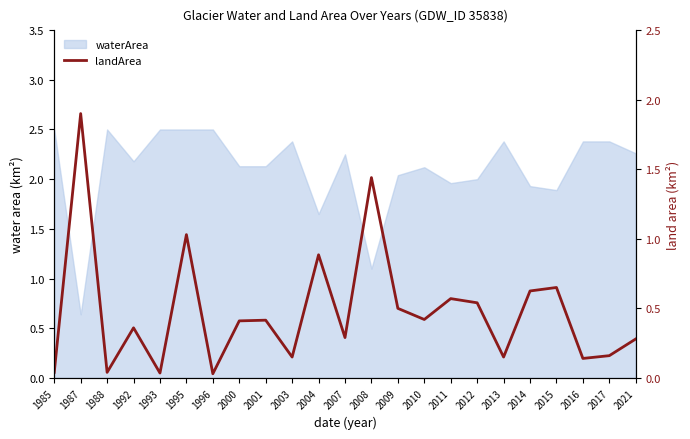

Reading right to left, extract all data points from this chart.

0.3	0.2	0.1	0.7	0.6	0.1	0.5	0.6	0.4	0.5	1.4	0.3	0.9	0.1	0.4	0.4	0.0	1.0	0.0	0.4	0.0	1.9	0.0